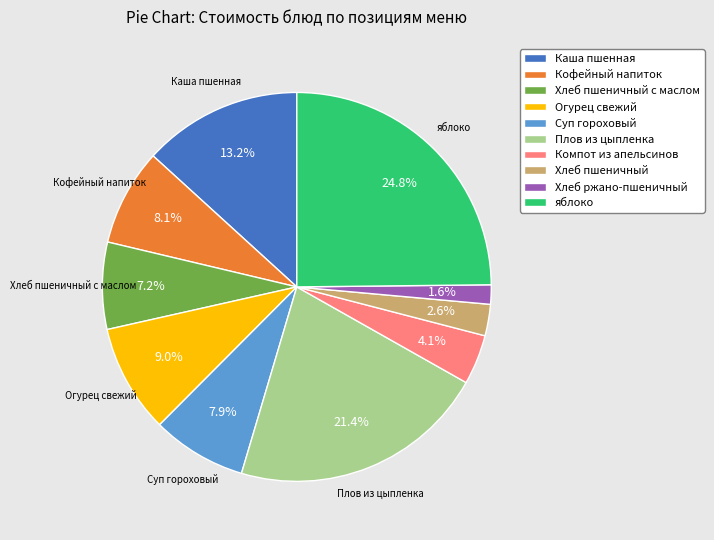

Which category has the smallest portion of the pie?

Хлеб ржано-пшеничный